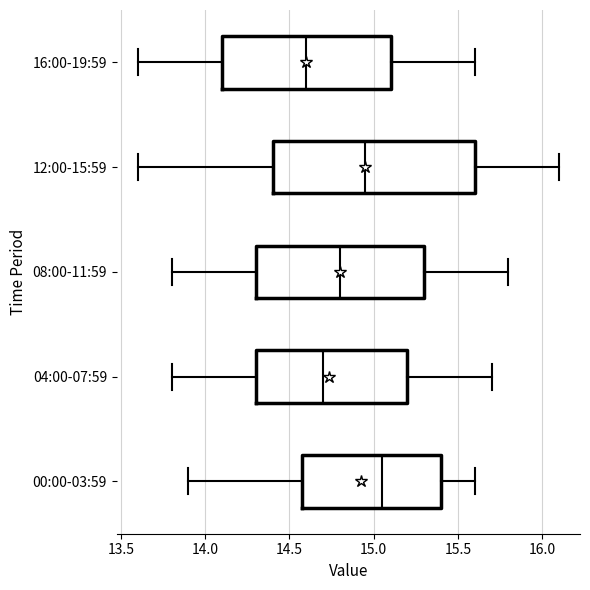

Reading bottom to top, transcribe this box plot: for each box, give where its median line is, the range the box spans, and where its two whiskers end, as read against the x-axis. The values are not printed on the chart, so give them approximately, as read against the axis.

00:00-03:59: median 15.05, box 14.60 to 15.40, whiskers 13.90 to 15.60
04:00-07:59: median 14.70, box 14.30 to 15.20, whiskers 13.80 to 15.70
08:00-11:59: median 14.80, box 14.30 to 15.30, whiskers 13.80 to 15.80
12:00-15:59: median 14.95, box 14.40 to 15.60, whiskers 13.60 to 16.10
16:00-19:59: median 14.60, box 14.10 to 15.10, whiskers 13.60 to 15.60